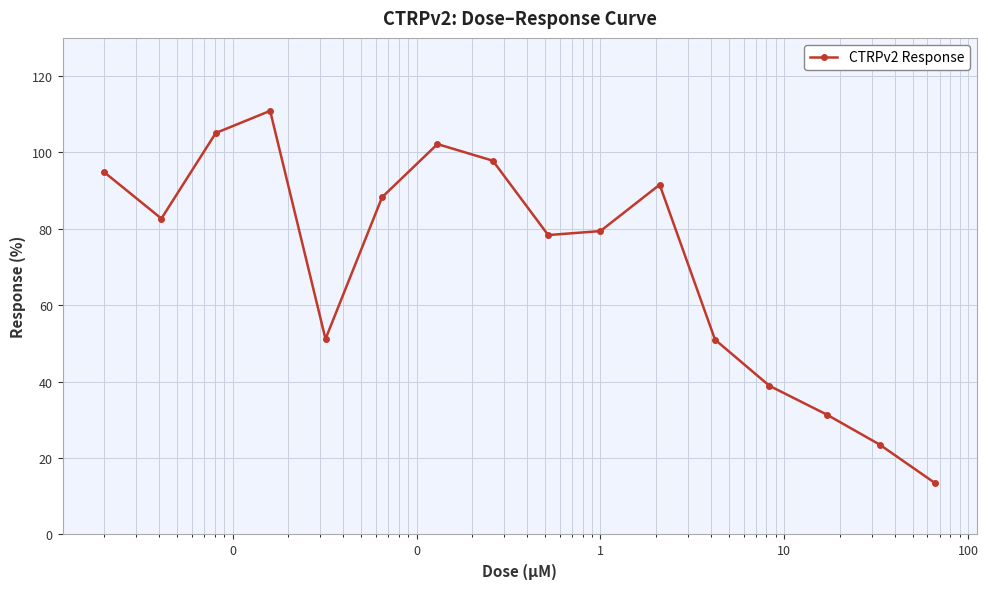

What is the value of the 15th point from the left?

23.5